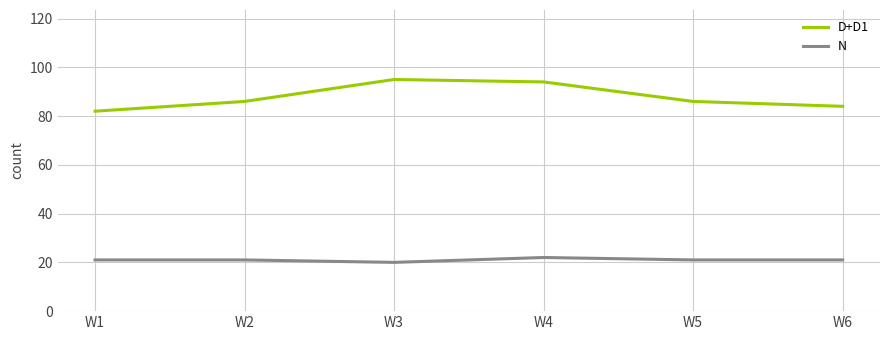

True or false: D+D1 and N intersect in this chart.

False